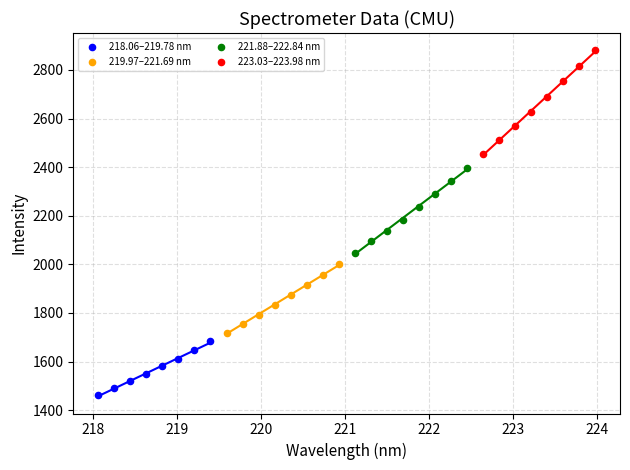

Which series reaches the maximum Y coordinate?

223.03–223.98 nm